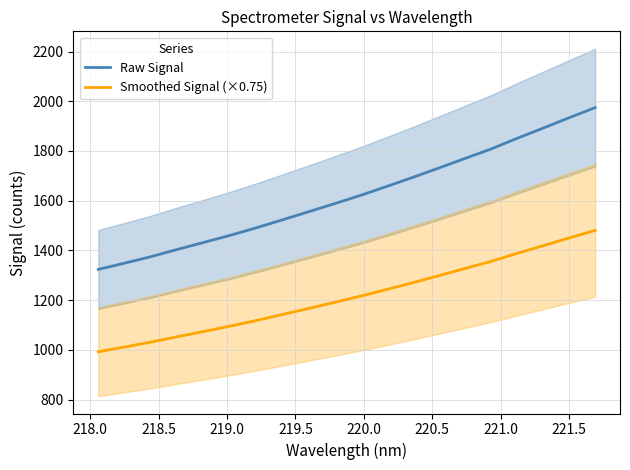

True or false: Raw Signal and Smoothed Signal (×0.75) intersect in this chart.

False